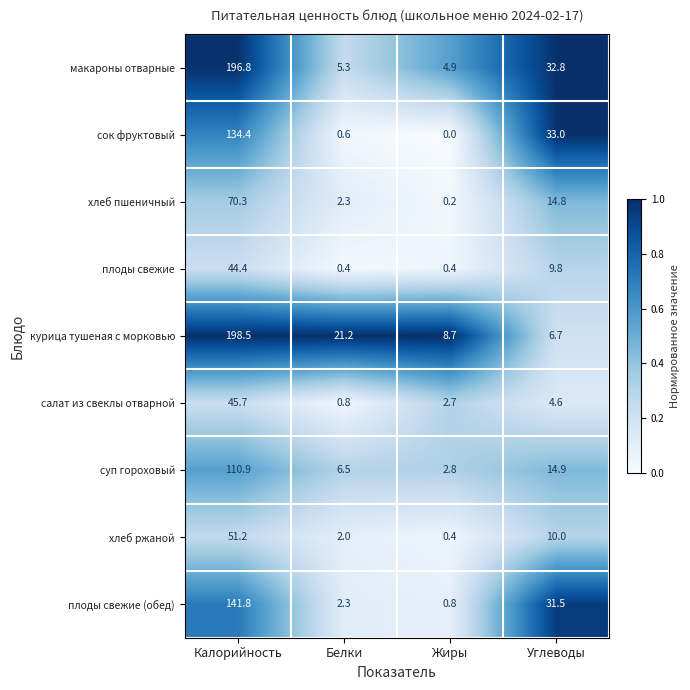

What is the difference between the highest and lowest values at Калорийность?

154.1